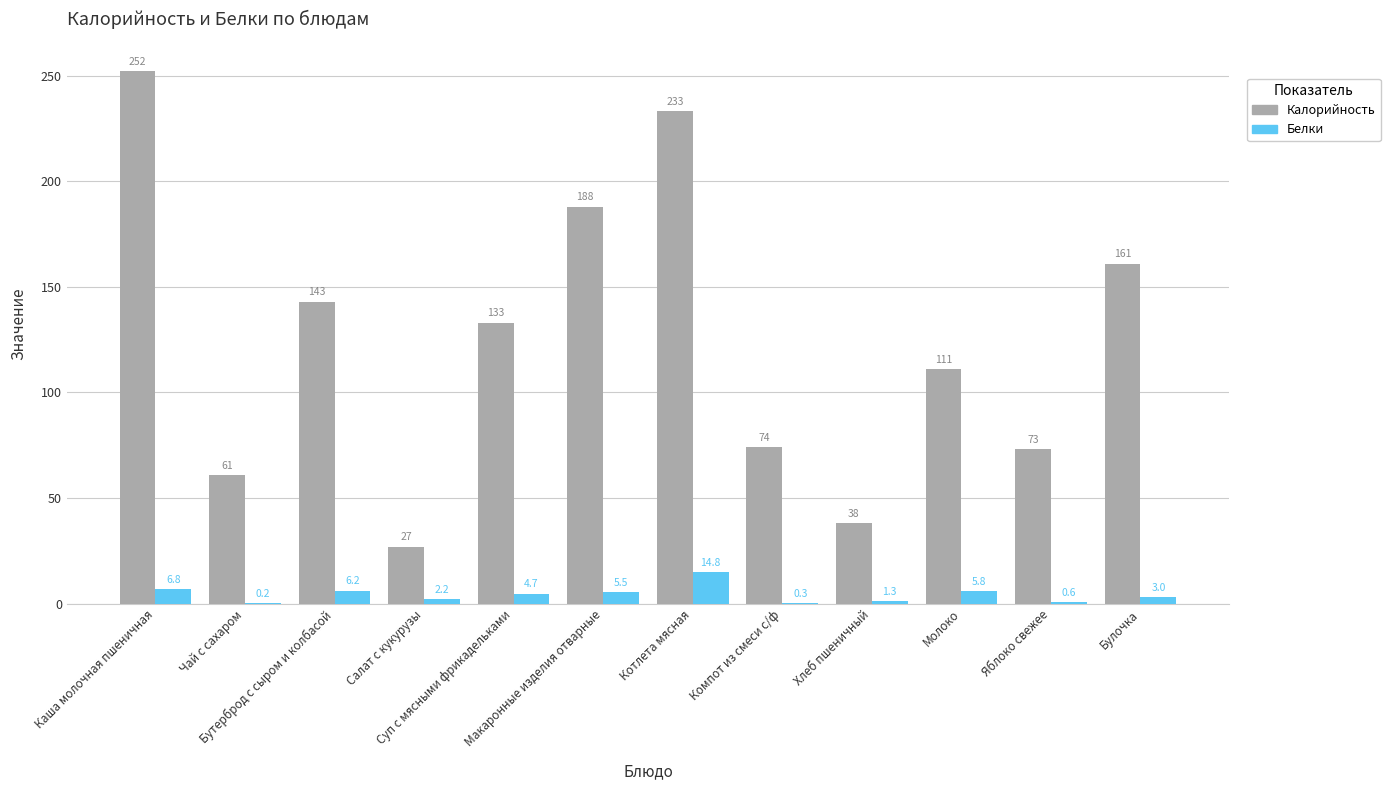

What is the greatest value displayed?

252.0